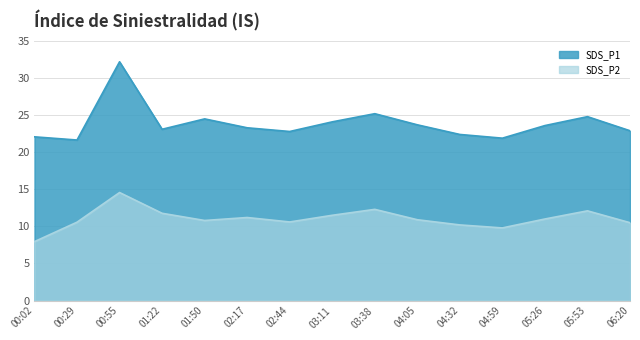

What is the difference between the maximum and minimum values in the SDS_P2 series?

6.6